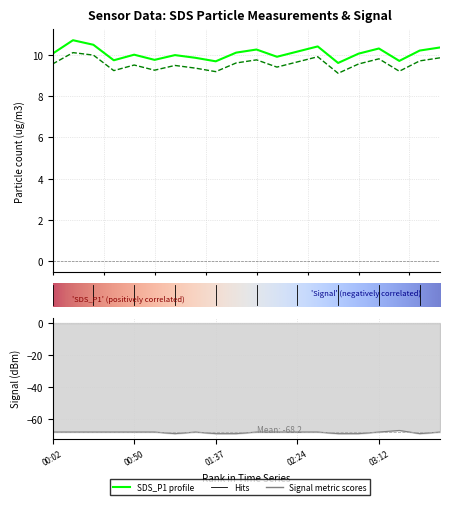

At which label does Signal reach its peak?

03:24